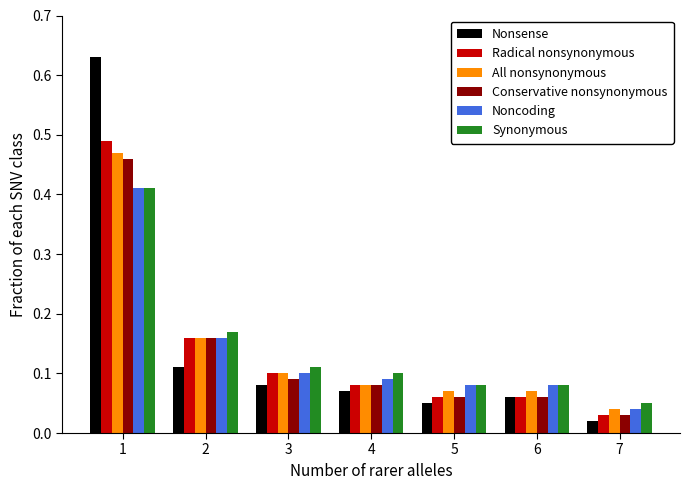

What are all the series names shown in the legend?

Nonsense, Radical nonsynonymous, All nonsynonymous, Conservative nonsynonymous, Noncoding, Synonymous